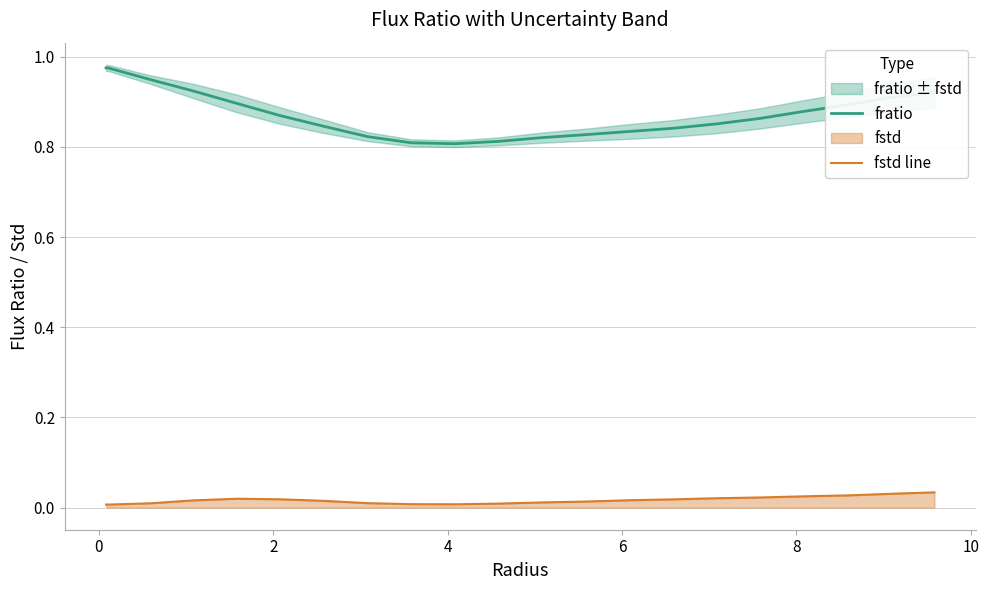

Reading right to left, extract all data points from this chart.

fratio: 0.9	0.9	0.9	0.9	0.9	0.9	0.8	0.8	0.8	0.8	0.8	0.8	0.8	0.8	0.8	0.9	0.9	0.9	0.9	1.0	1.0
fstd line: 0.0	0.0	0.0	0.0	0.0	0.0	0.0	0.0	0.0	0.0	0.0	0.0	0.0	0.0	0.0	0.0	0.0	0.0	0.0	0.0	0.0